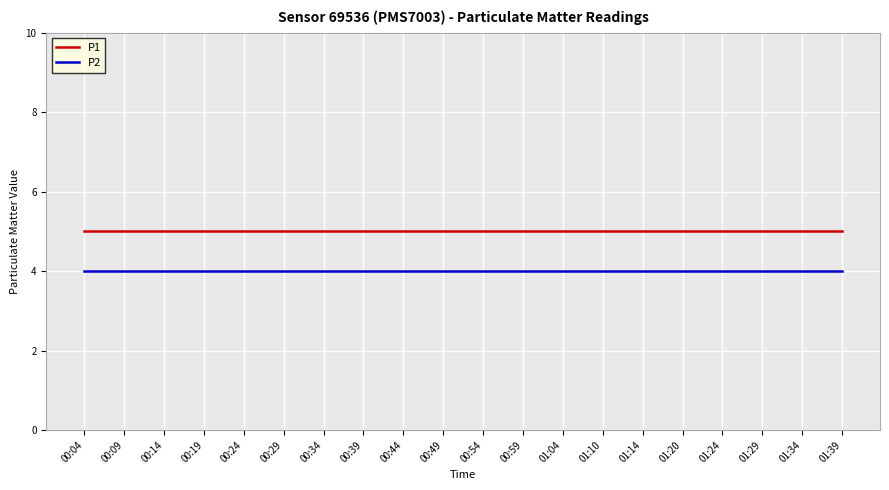

What is the sum of all P2 values?

80